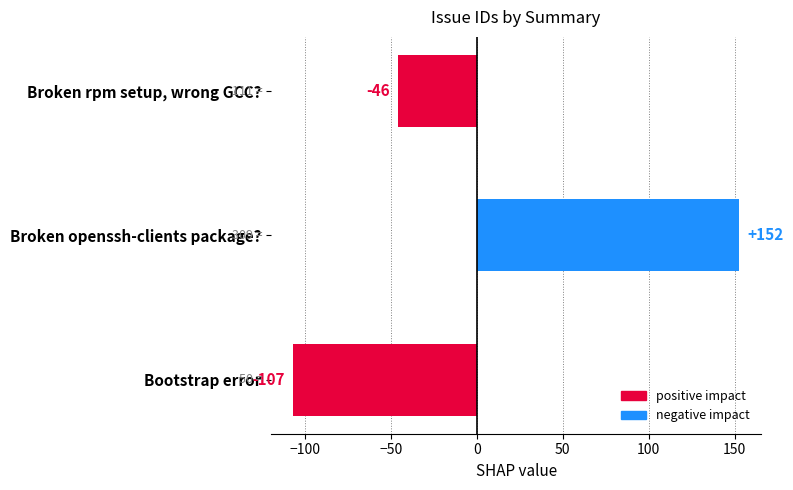

The value at Bootstrap error is -106.7. True or false?

True